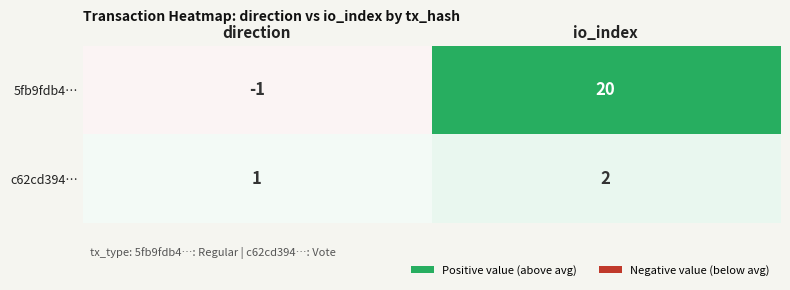

Reading left to right, what are all the values shown in this chart?

5fb9fdb4…: -1	20
c62cd394…: 1	2